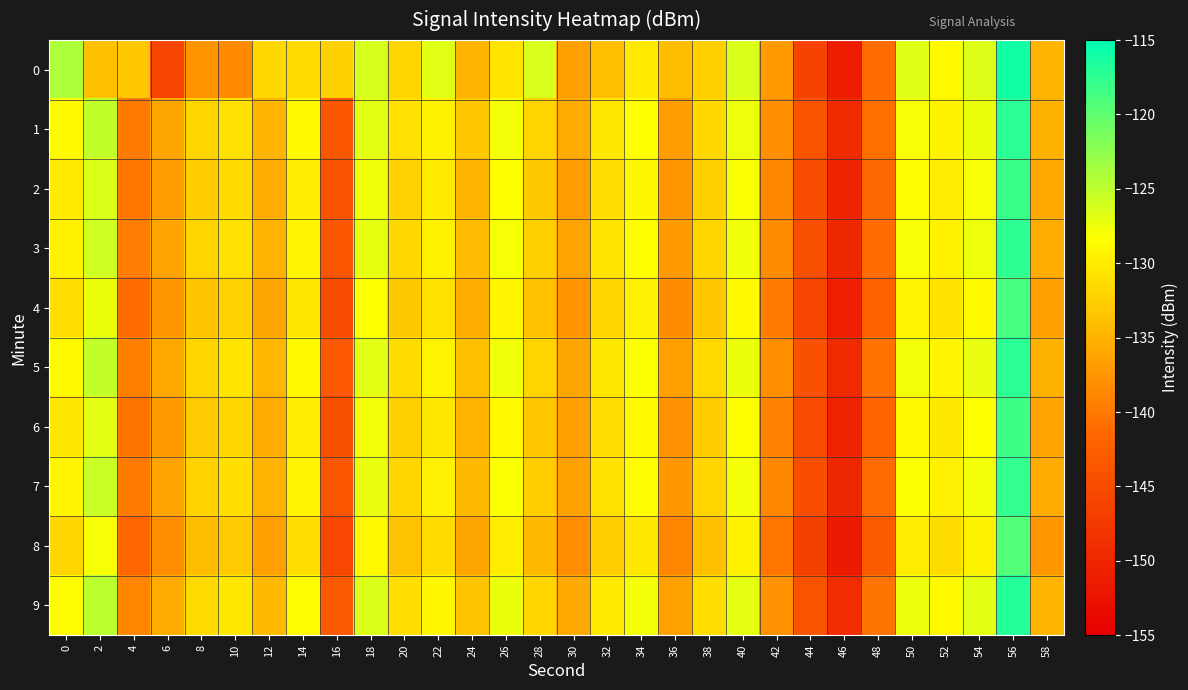

How many categories are shown in the chart?

30